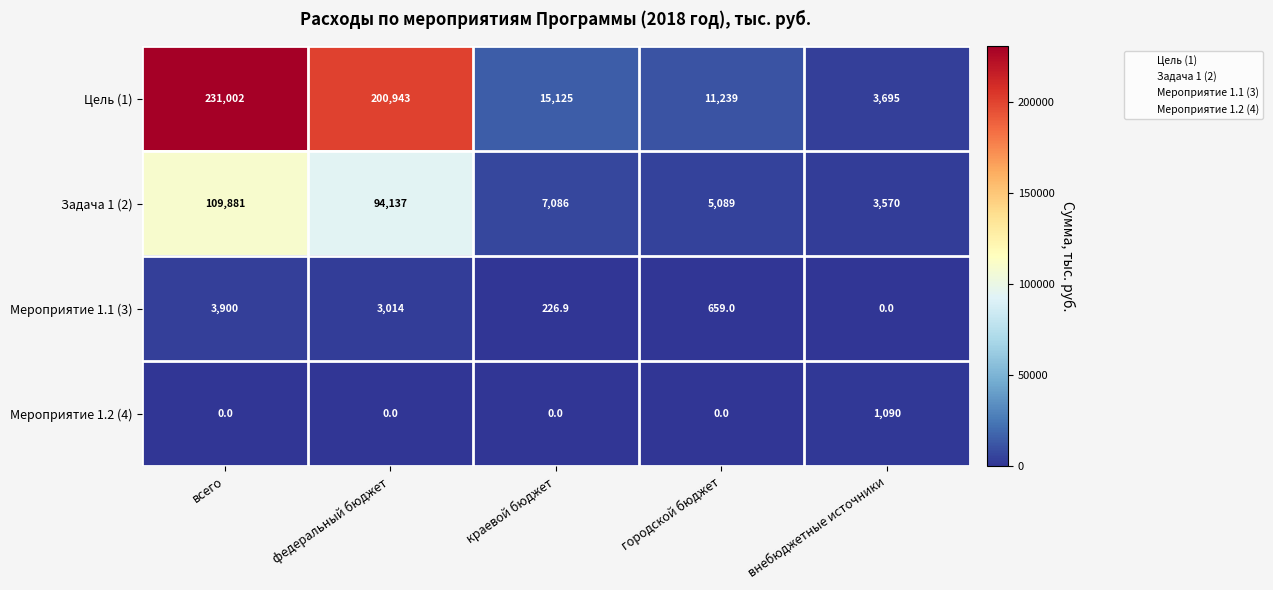

At how many categories does at least one series exceed 209771?

1